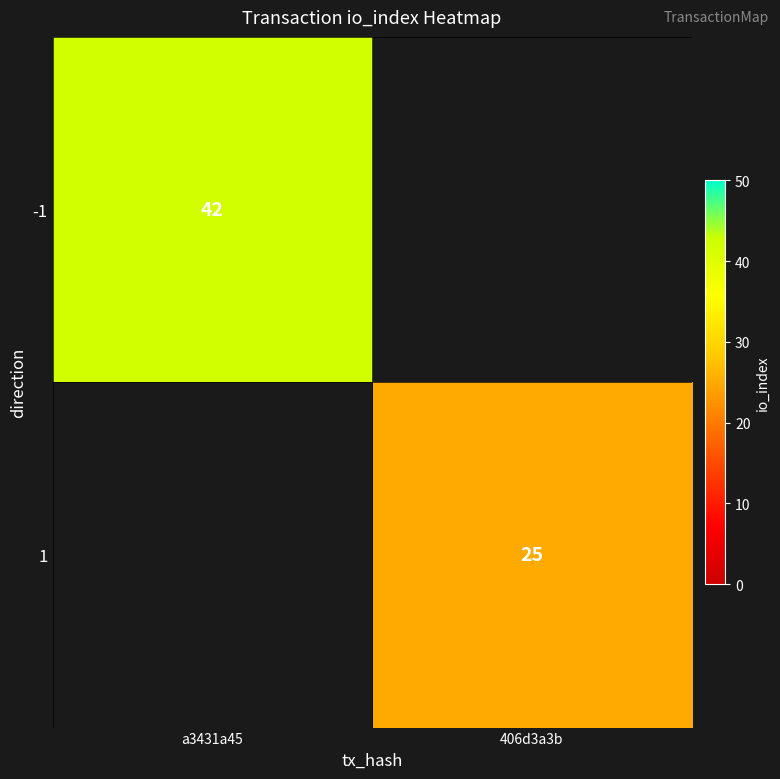

Is it true that -1 equals 42 at a3431a45?

True